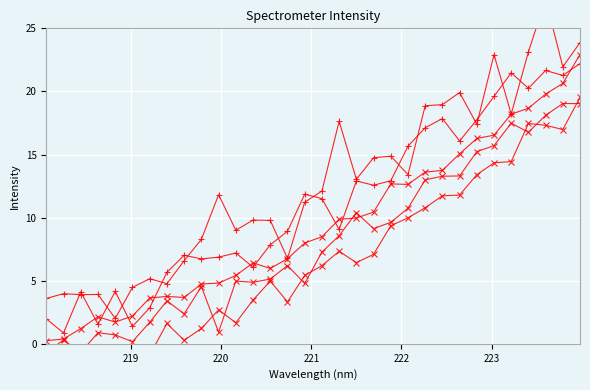

Reading left to right, extract all data points from this chart.

Series 1: 0.2	0.4	1.2	2.1	1.7	2.2	3.6	3.8	3.7	4.7	4.8	5.4	6.4	6.0	6.7	8.0	8.5	9.9	10.0	10.4	12.7	12.6	13.6	13.7	15.1	16.3	16.5	18.2	18.7	19.8	20.6	22.9
Series 2: 2.0	0.9	4.1	1.5	4.2	1.4	2.9	5.7	7.0	6.7	6.9	7.2	6.1	7.8	8.9	11.9	11.5	9.1	12.9	12.6	12.9	15.7	17.1	17.8	16.1	17.8	19.6	21.5	20.2	21.7	21.3	22.2
Series 3: -0.7	0.3	-0.7	0.9	0.7	0.2	1.7	3.4	2.4	4.5	0.9	5.0	4.9	5.1	6.2	4.8	7.3	8.6	10.4	9.1	9.6	10.7	13.0	13.3	13.3	15.2	15.7	17.5	16.8	18.1	19.0	19.0
Series 4: 3.6	4.0	3.9	3.9	2.0	4.5	5.2	4.8	6.6	8.3	11.8	9.0	9.8	9.8	6.8	11.2	12.1	17.6	13.0	14.7	14.9	13.4	18.9	19.0	19.9	17.4	22.9	18.2	23.1	27.3	22.0	23.9
Series 5: -2.9	-3.0	-3.4	-1.6	-2.0	-0.3	-0.9	1.6	0.3	1.2	2.7	1.7	3.5	5.0	3.3	5.4	6.2	7.3	6.4	7.1	9.4	10.0	10.8	11.7	11.8	13.4	14.3	14.4	17.5	17.3	17.0	19.5